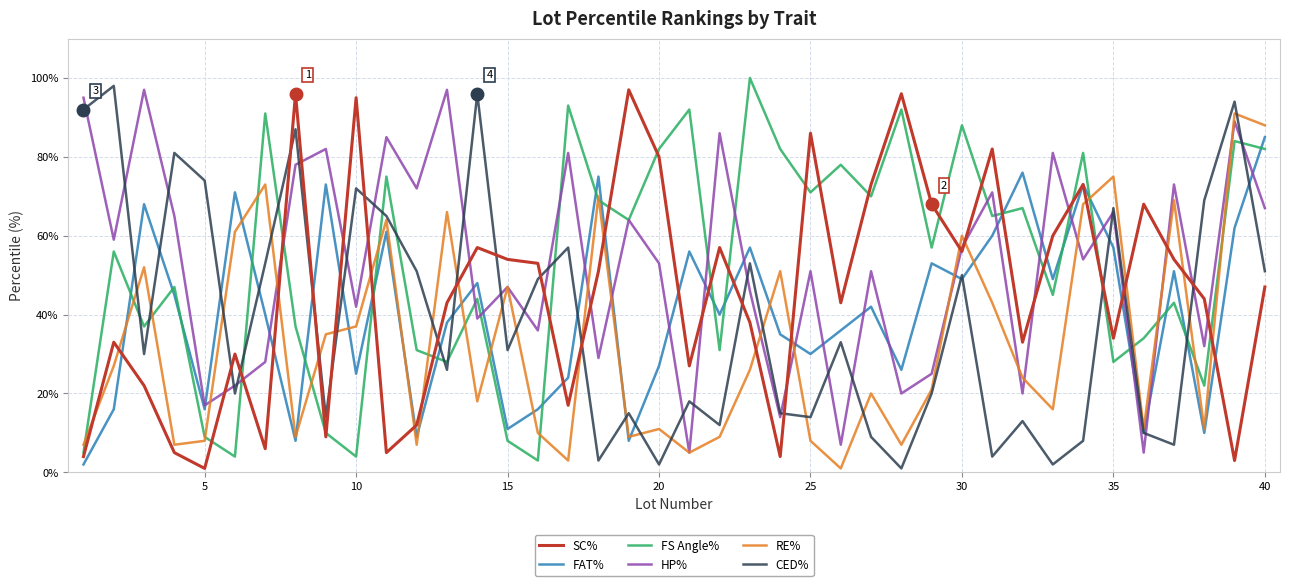

What is the maximum value for FAT%?

85